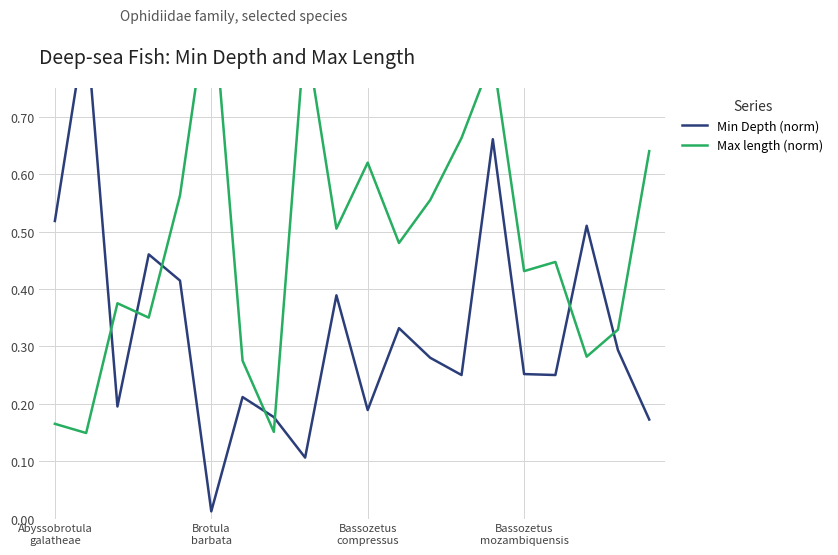

What is the maximum value shown in the chart?

0.9